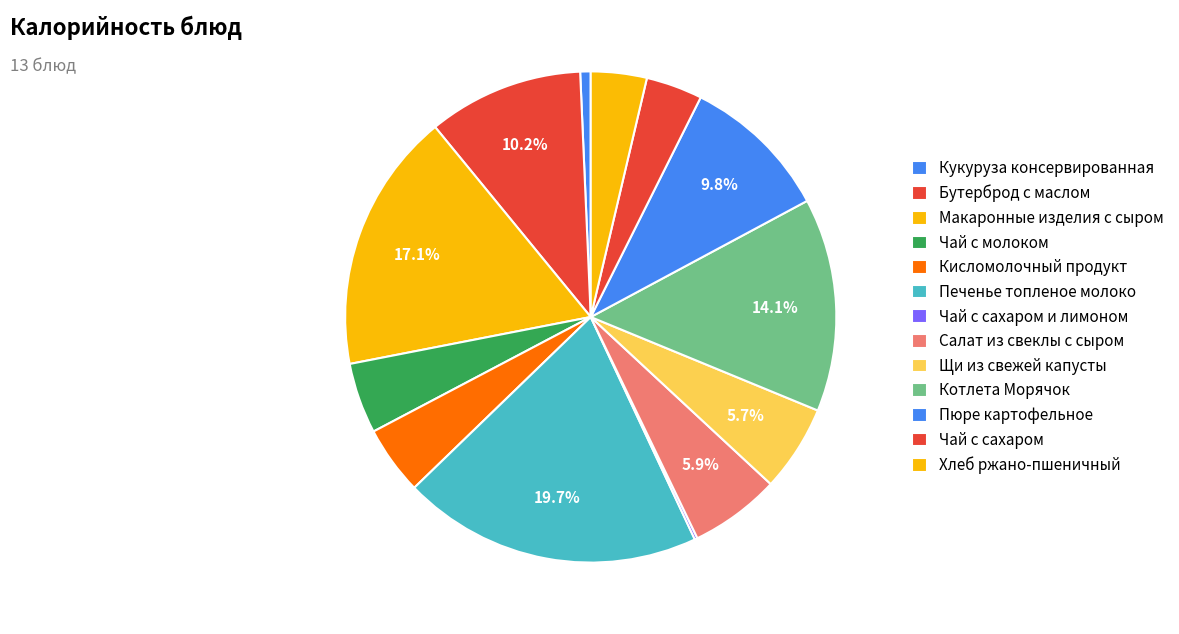

To the nearest percent, what portion does Чай с молоком represent?

5%